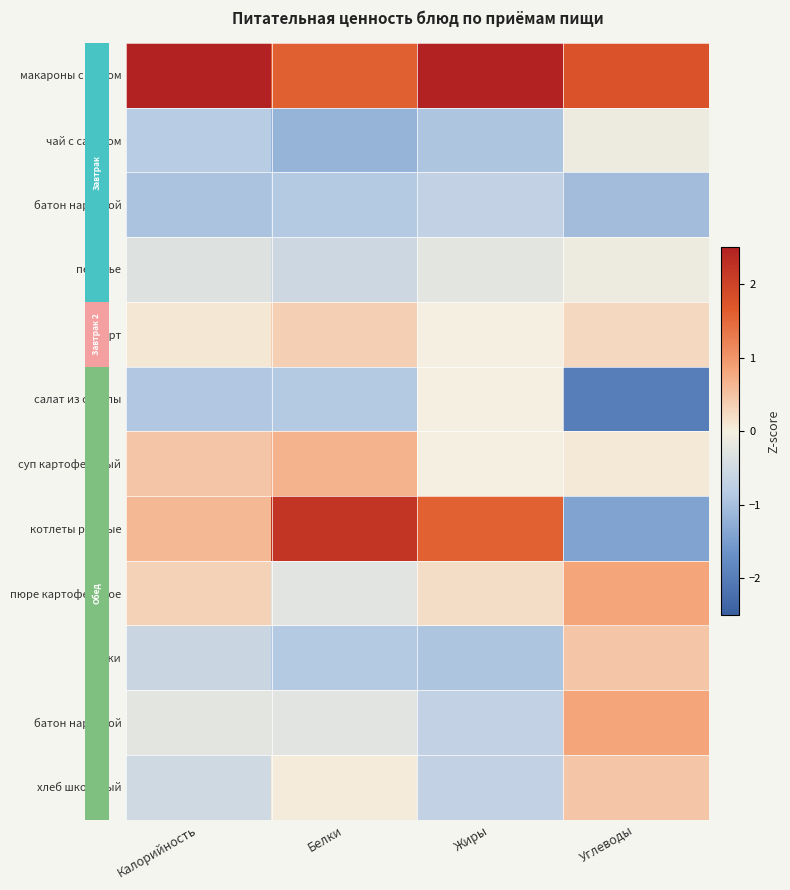

What is the difference between the highest and lowest values at Углеводы?

3.7